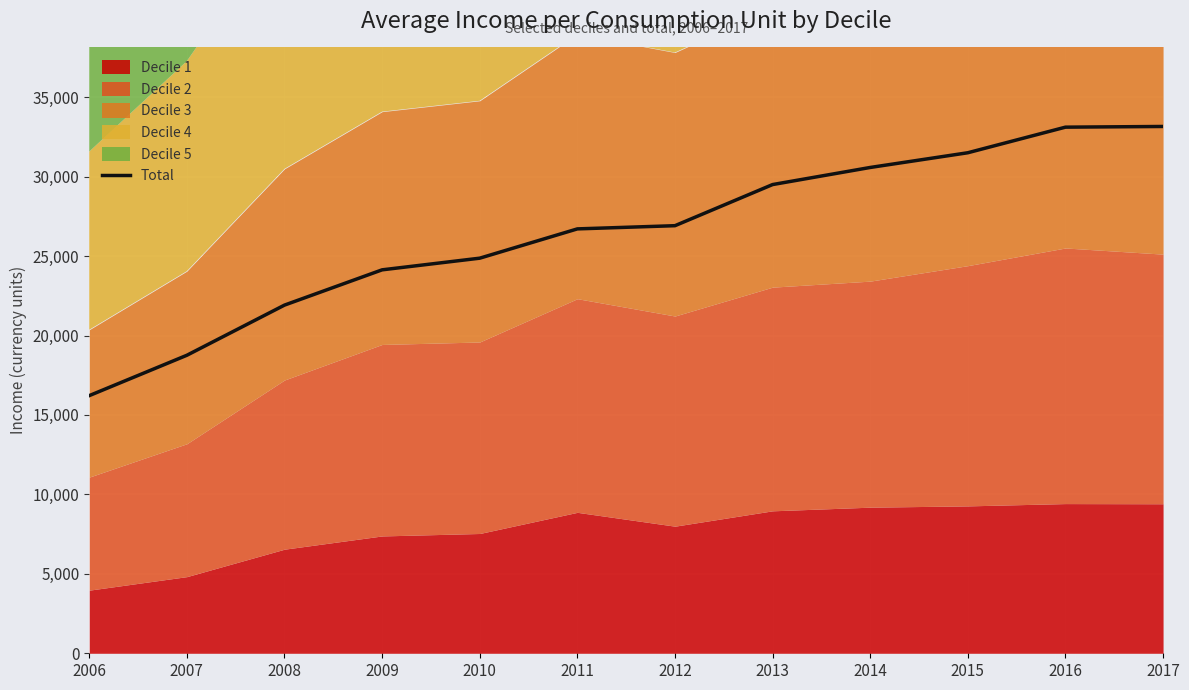

What is the maximum value for Total?

33158.2